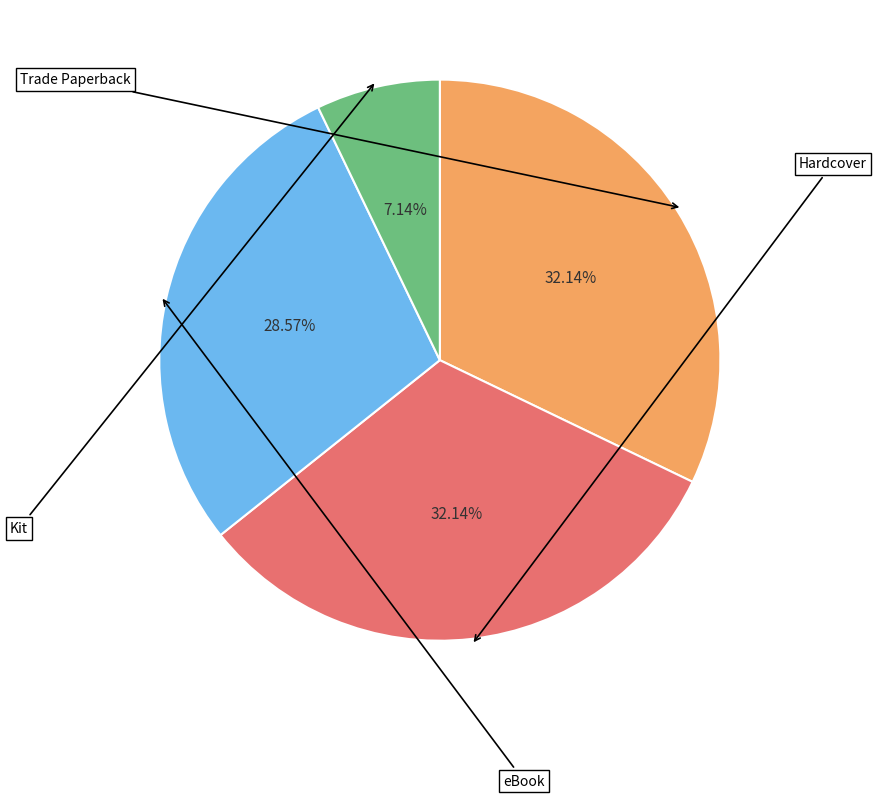

Is there a majority slice in this chart?

No